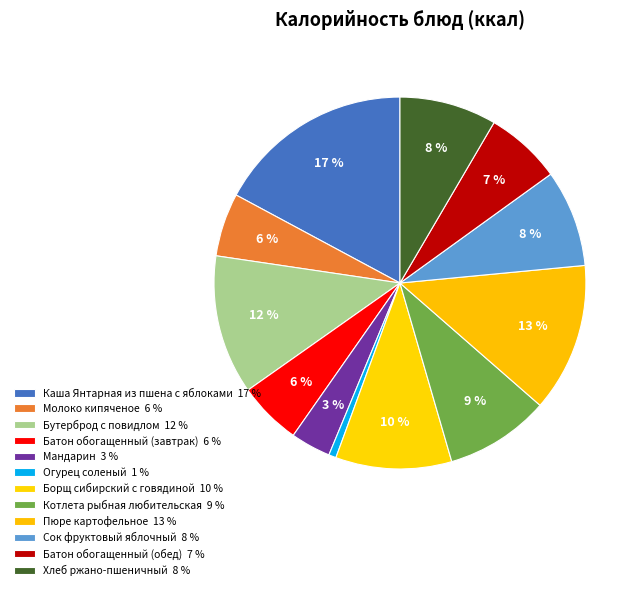

How many segments does this pie chart have?

12